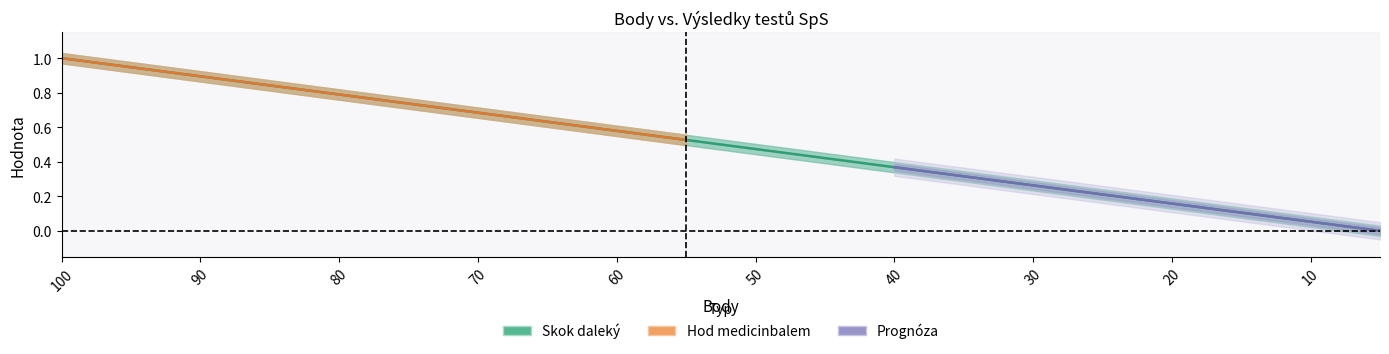

Count the number of values greater than 0.

19